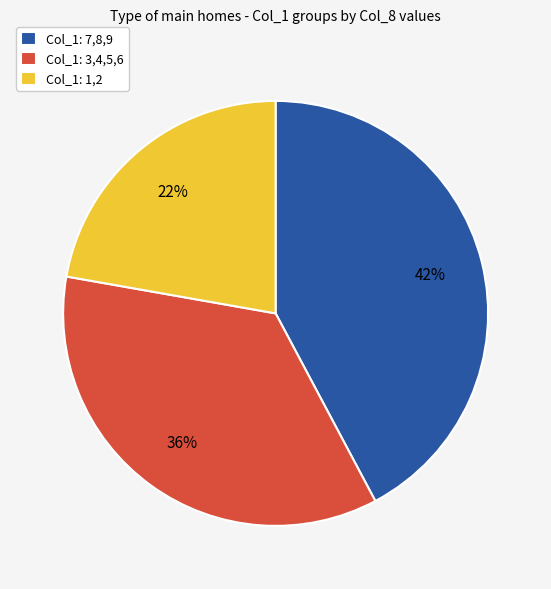

What percentage is the Col_1: 3,4,5,6 slice, to the nearest percent?

36%